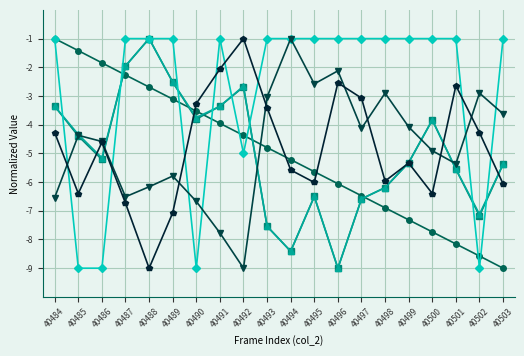

What is the total value across all series at 40488?

-20.9